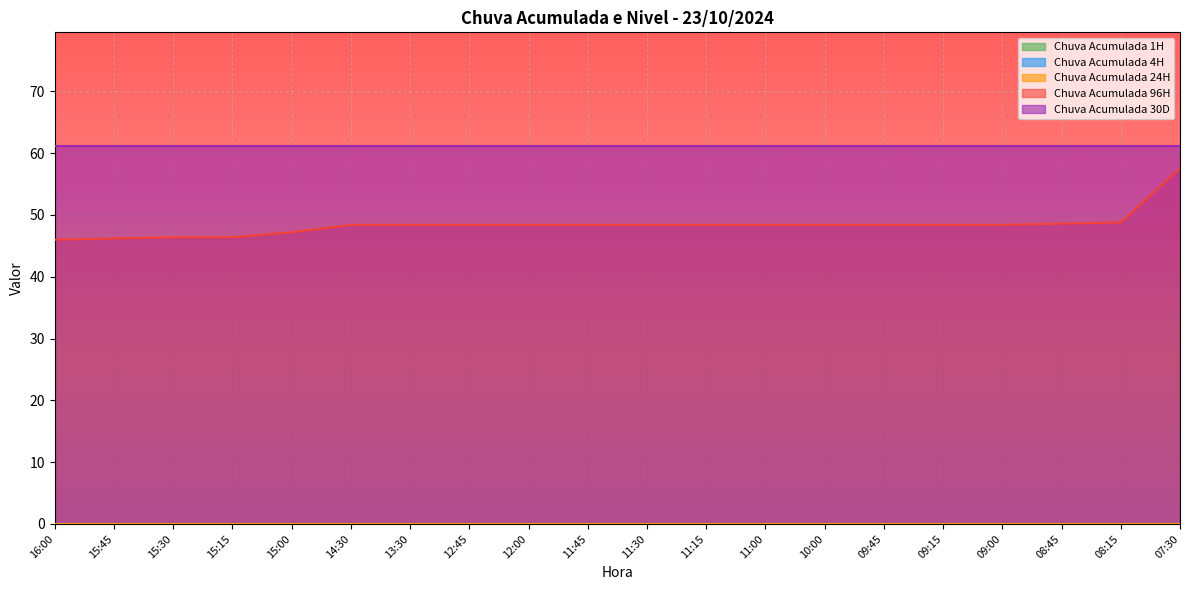

What is the label of the 4th point from the left?

15:15